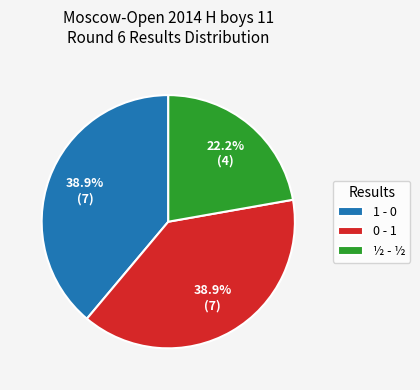

To the nearest percent, what percentage of the pie is 0 - 1?

39%